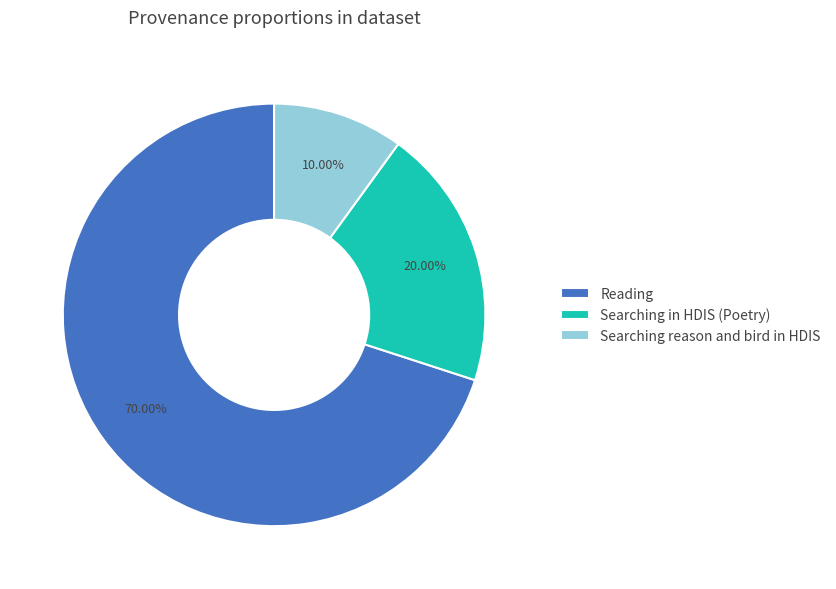

What percentage is the Reading slice, to the nearest percent?

70%